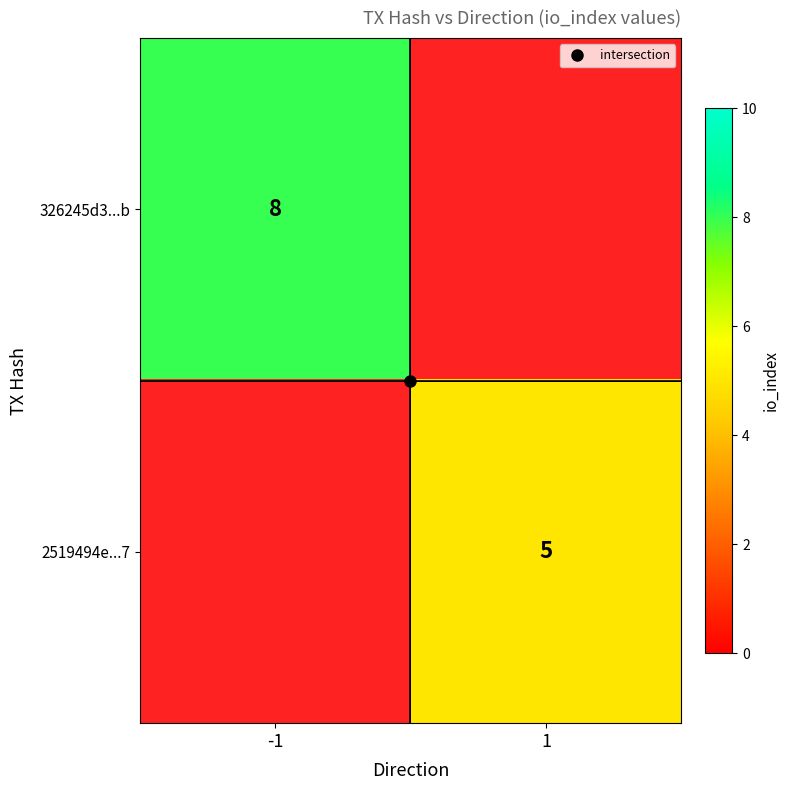

Which category has the highest value in the 326245d3...b series?

-1